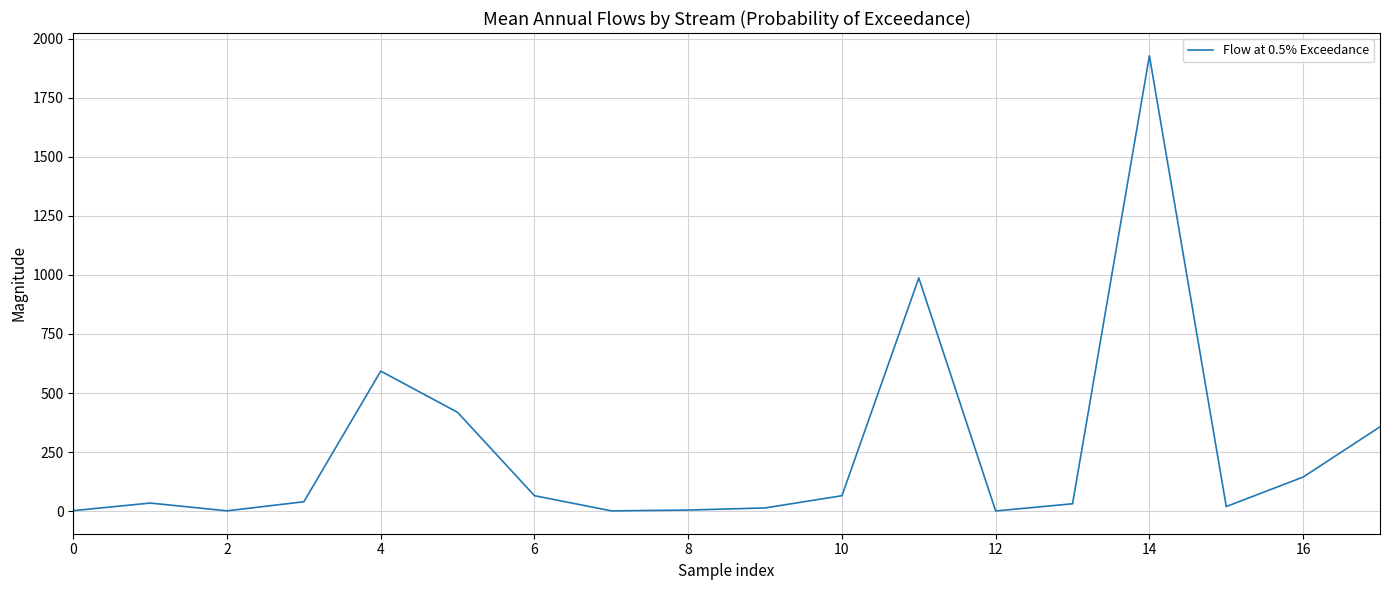

What is the difference between the maximum and minimum values?

1928.1